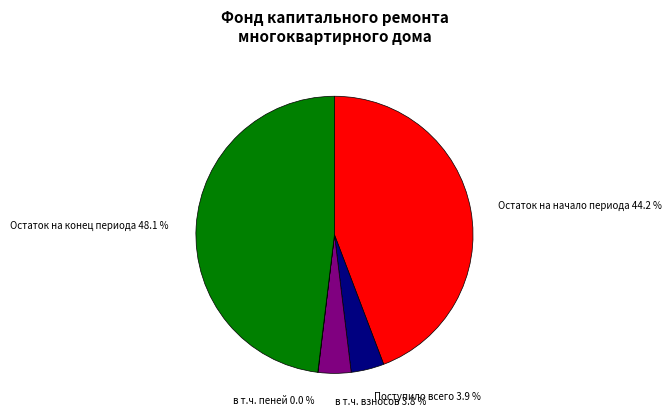

Is there a majority slice in this chart?

No